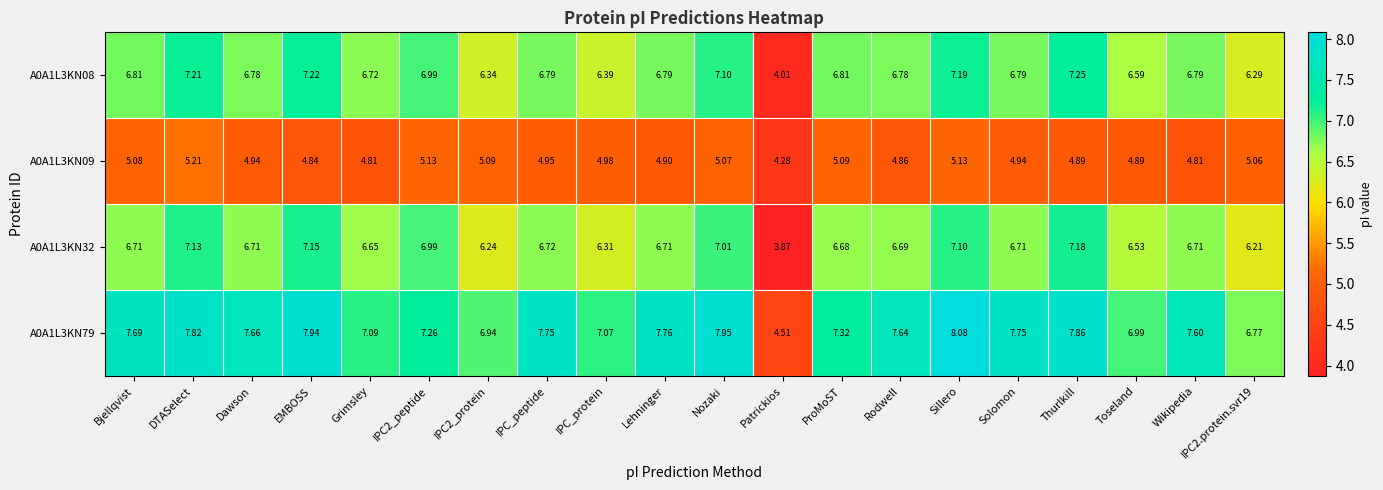

Which category has the highest value across all series?

Sillero